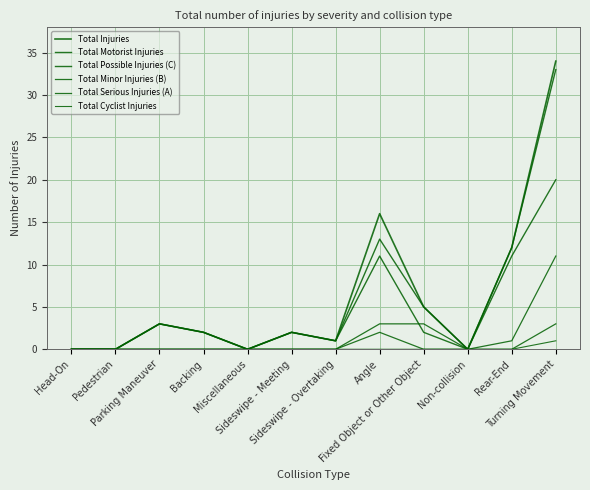

Which series has the largest total across all categories?

Total Injuries